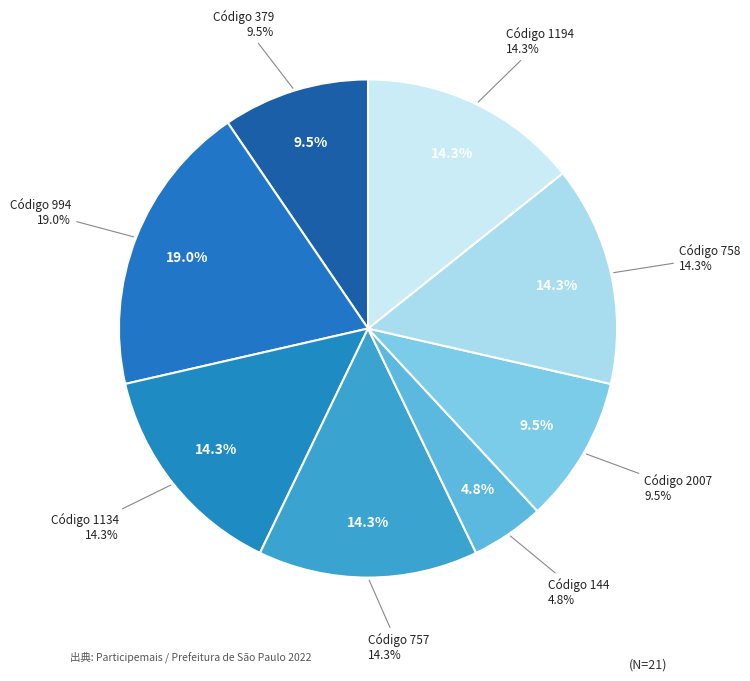

To the nearest percent, what is the difference between the largest and smallest slice percentages?

14%